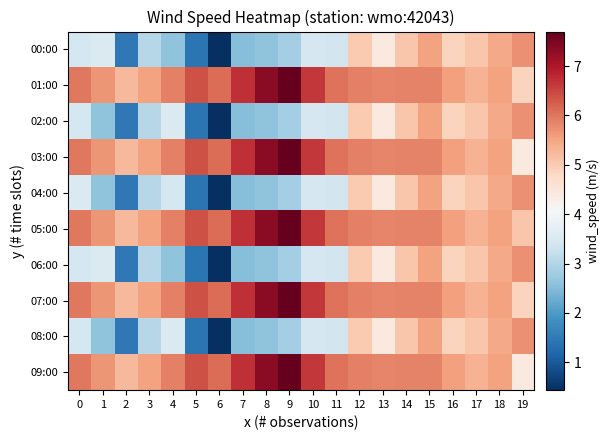

How many distinct data groups are displayed?

10